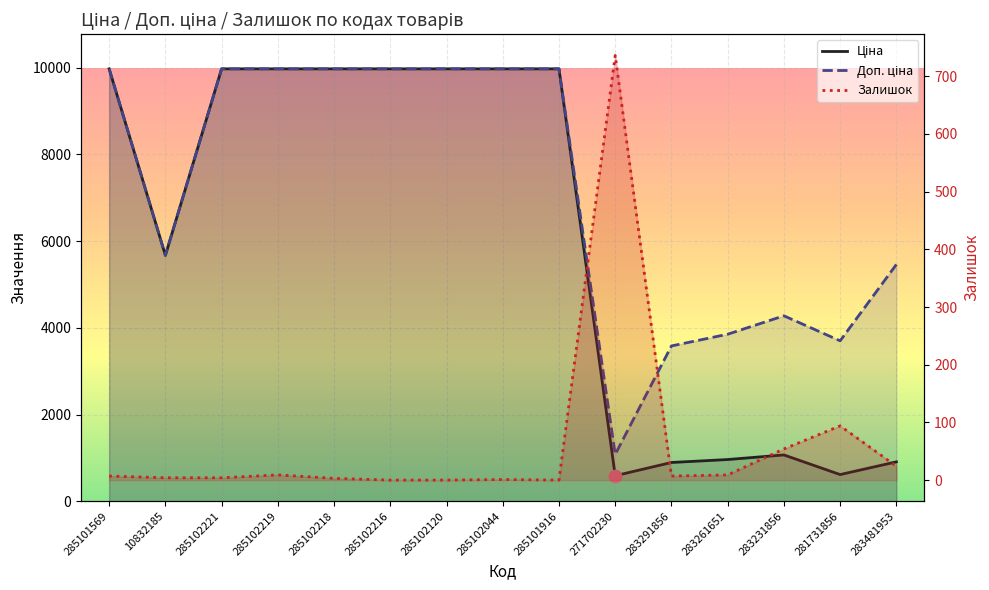

Which series has the largest Y range (max minus min)?

Ціна